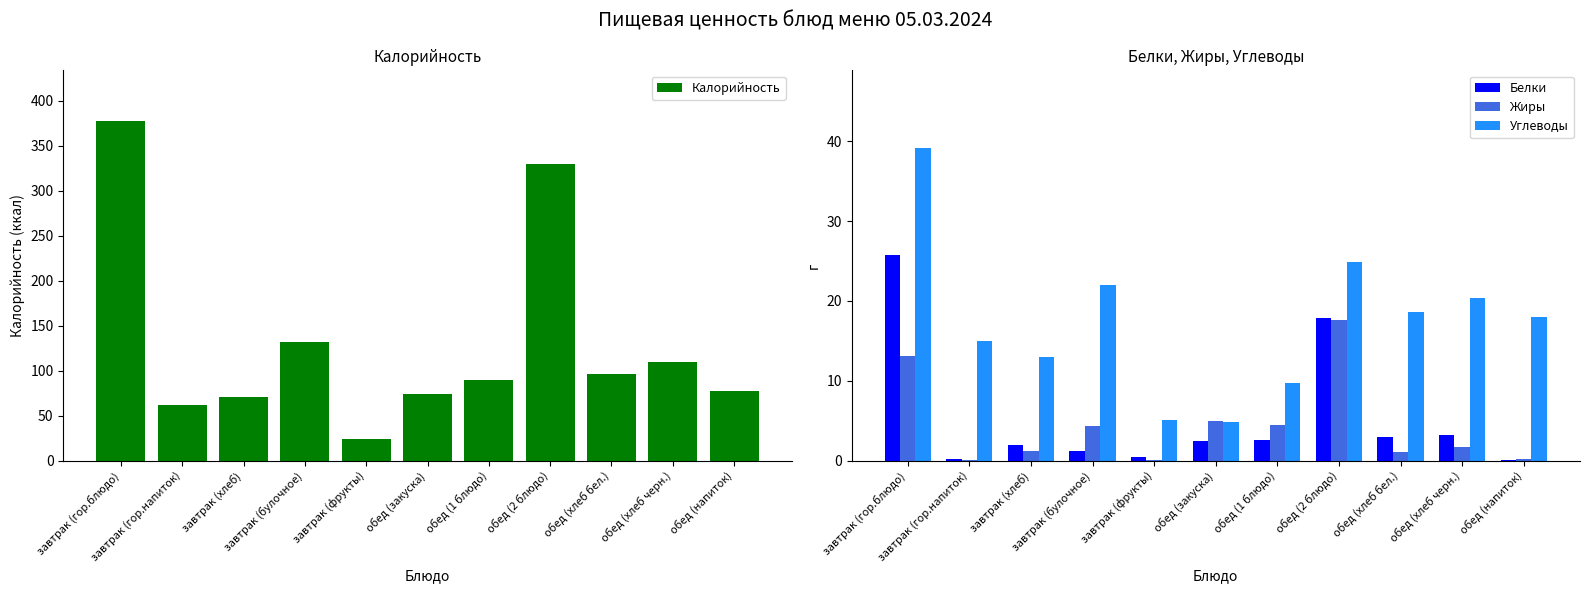

Count the number of categories in the chart.

11